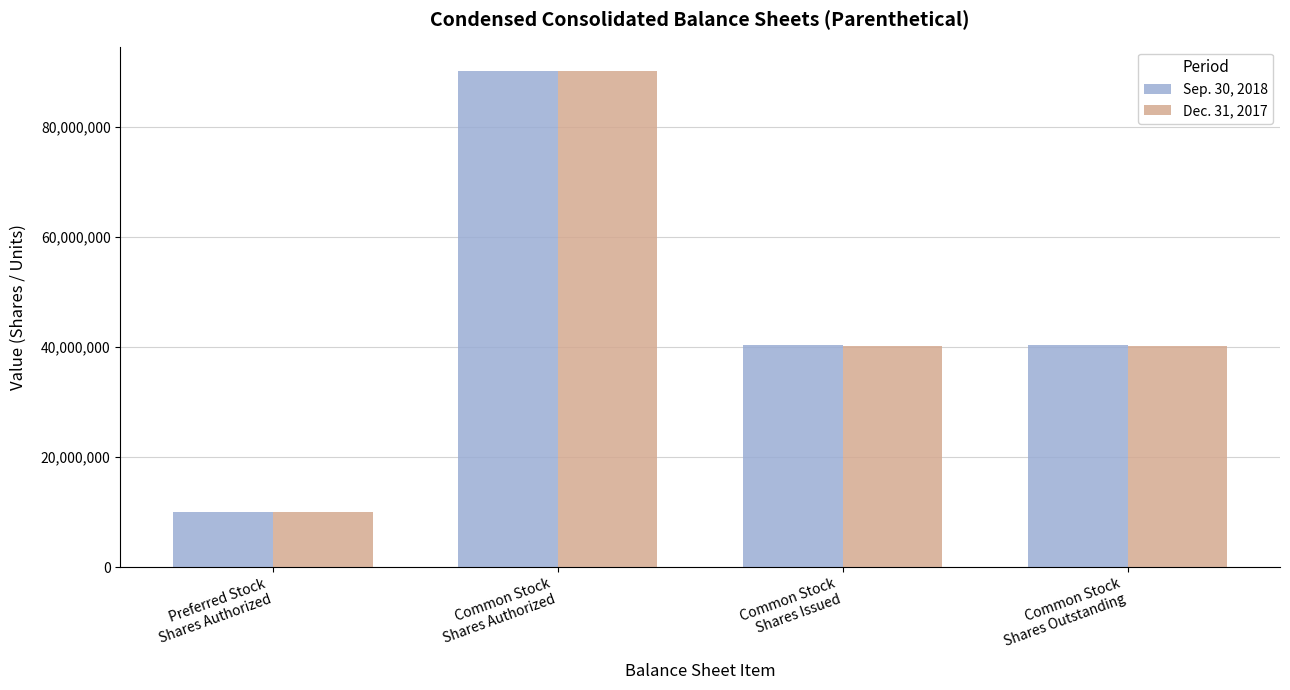

What is the minimum value shown in the chart?

10000000